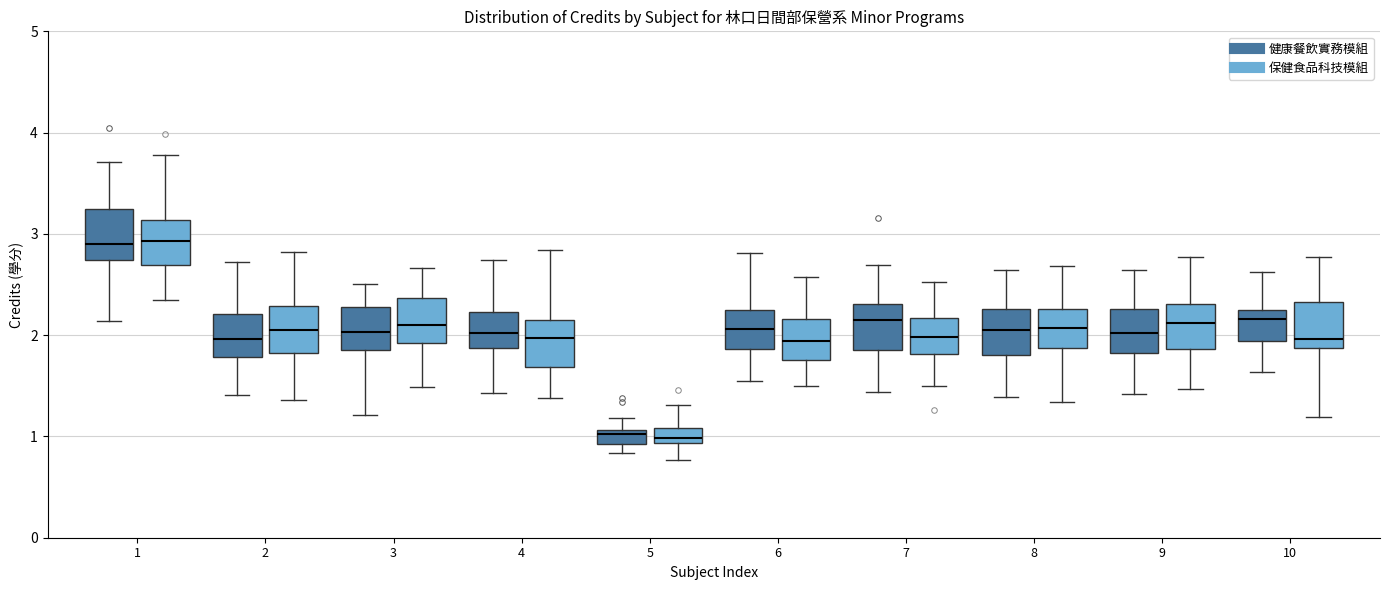

Where is the upper edge of the box for 2 (保健食品科技模組) on the y-axis? The values are not printed on the chart, so give them approximately, as read against the axis.

2.3